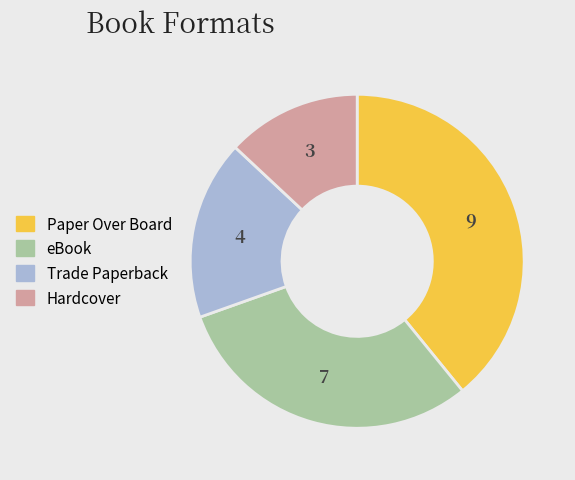

Count the number of slices in the pie.

4